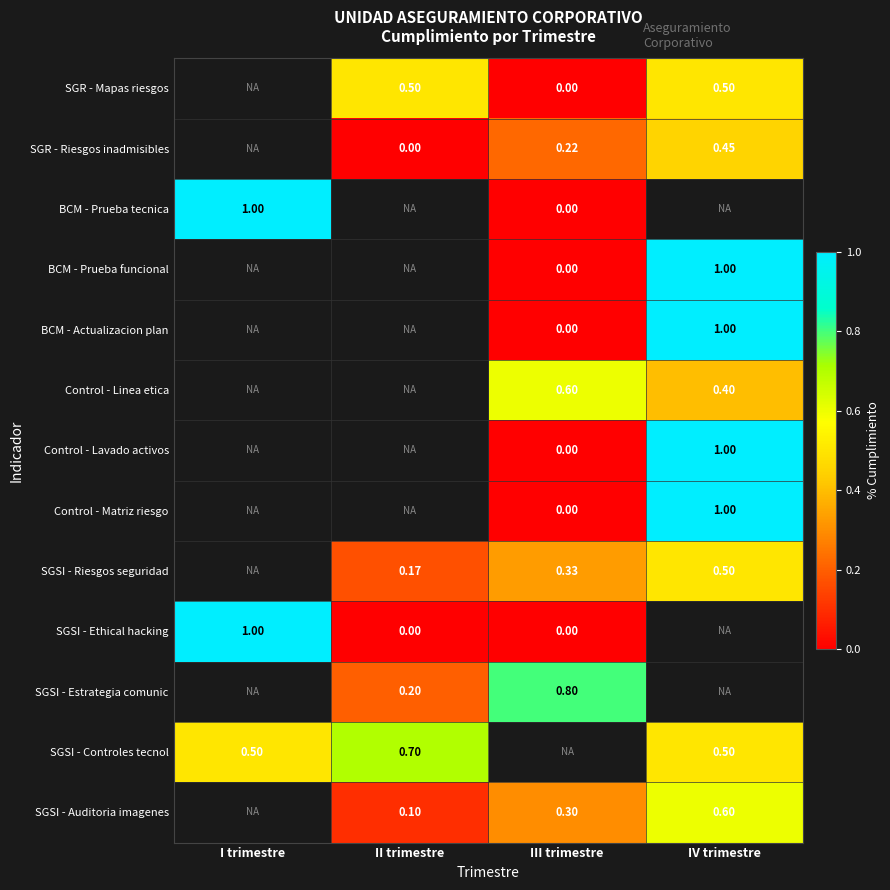

Is the value of SGSI - Auditoria imagenes at II trimestre greater than the value of BCM - Actualizacion plan at IV trimestre?

No